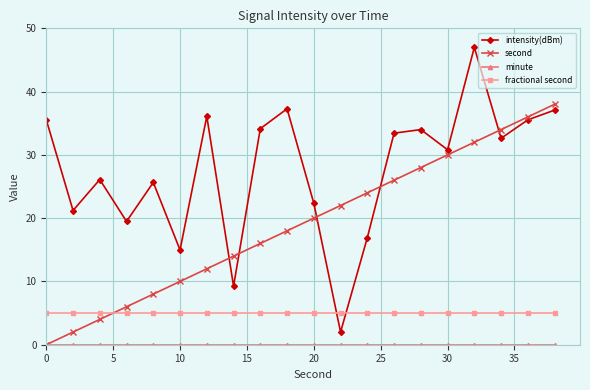

What is the value of the second point at the 16th from the left?

30.0